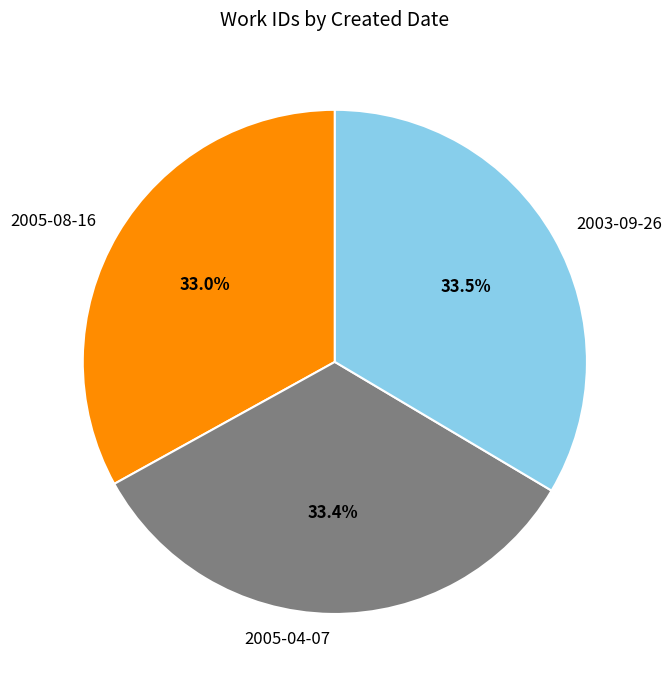

Is there any slice that represents more than half of the pie?

No